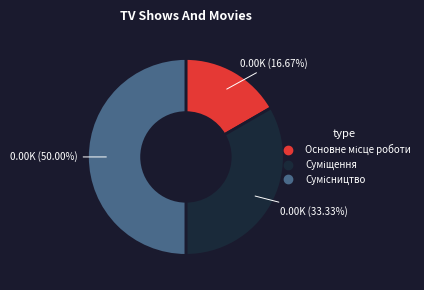

How many segments does this pie chart have?

3